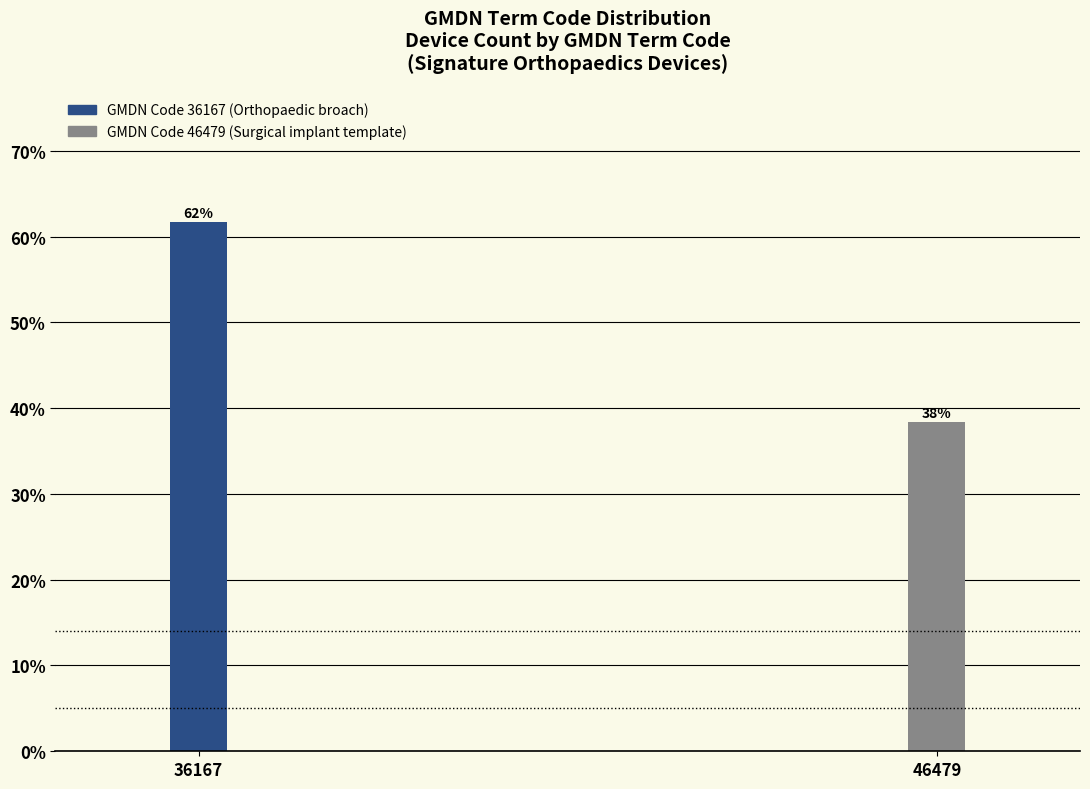

How many bars are there in total?

2